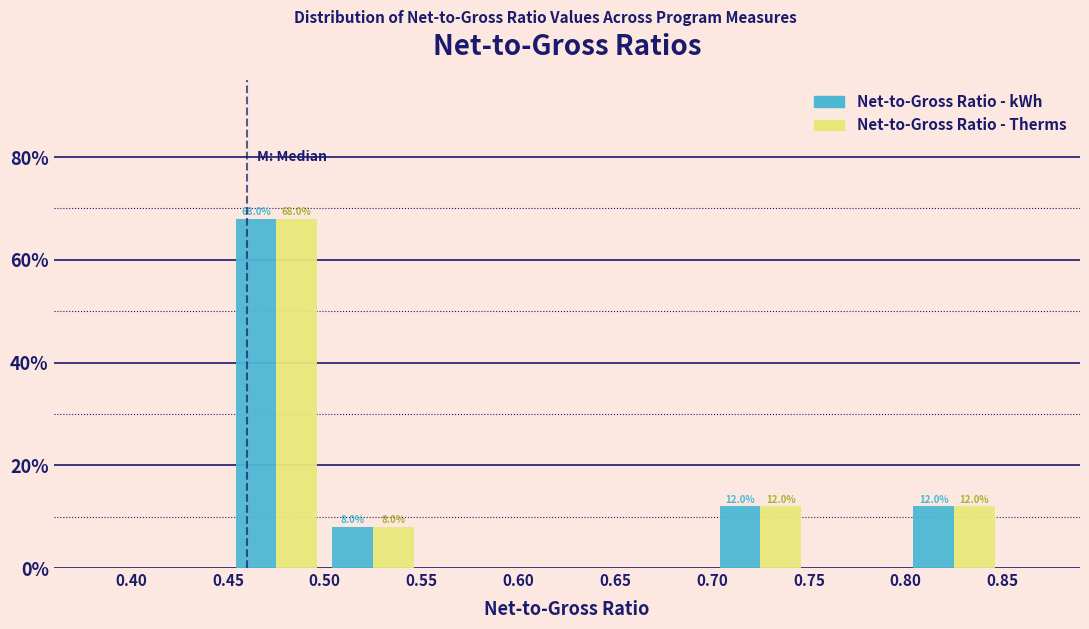

In the Net-to-Gross Ratio - kWh series, which range on the x-axis has the tallest bar?

0.45 to 0.50